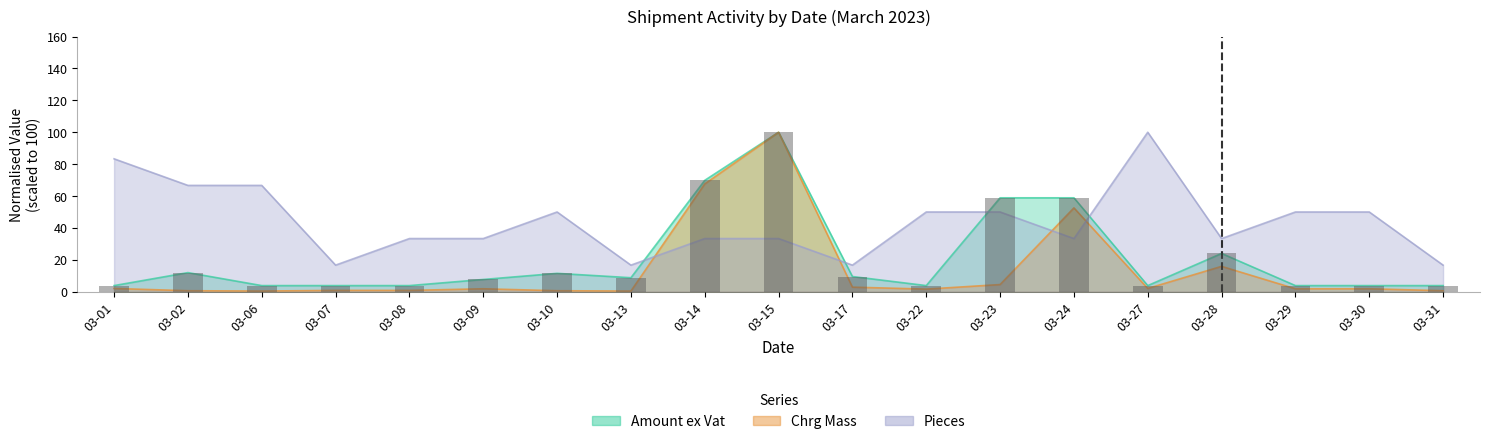

The value of Chrg Mass at 03-23 is 2.9. True or false?

False